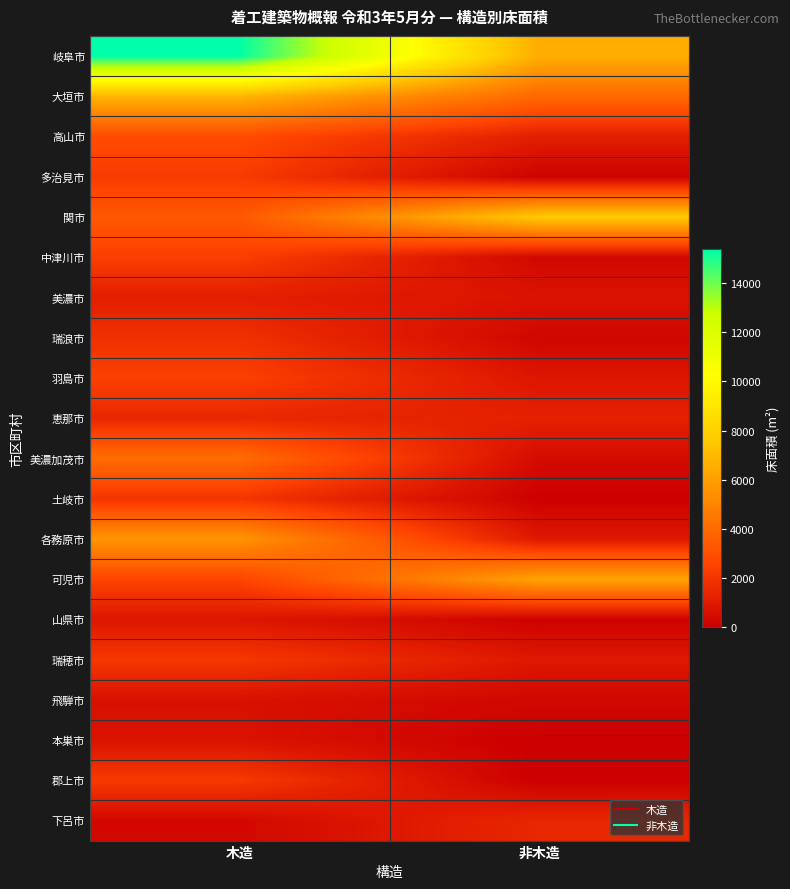

Rank the series at 非木造 from highest to lowest value.

関市, 岐阜市, 可児市, 大垣市, 下呂市, 恵那市, 高山市, 各務原市, 瑞穂市, 羽島市, 美濃市, 美濃加茂市, 中津川市, 飛騨市, 瑞浪市, 山県市, 多治見市, 土岐市, 本巣市, 郡上市